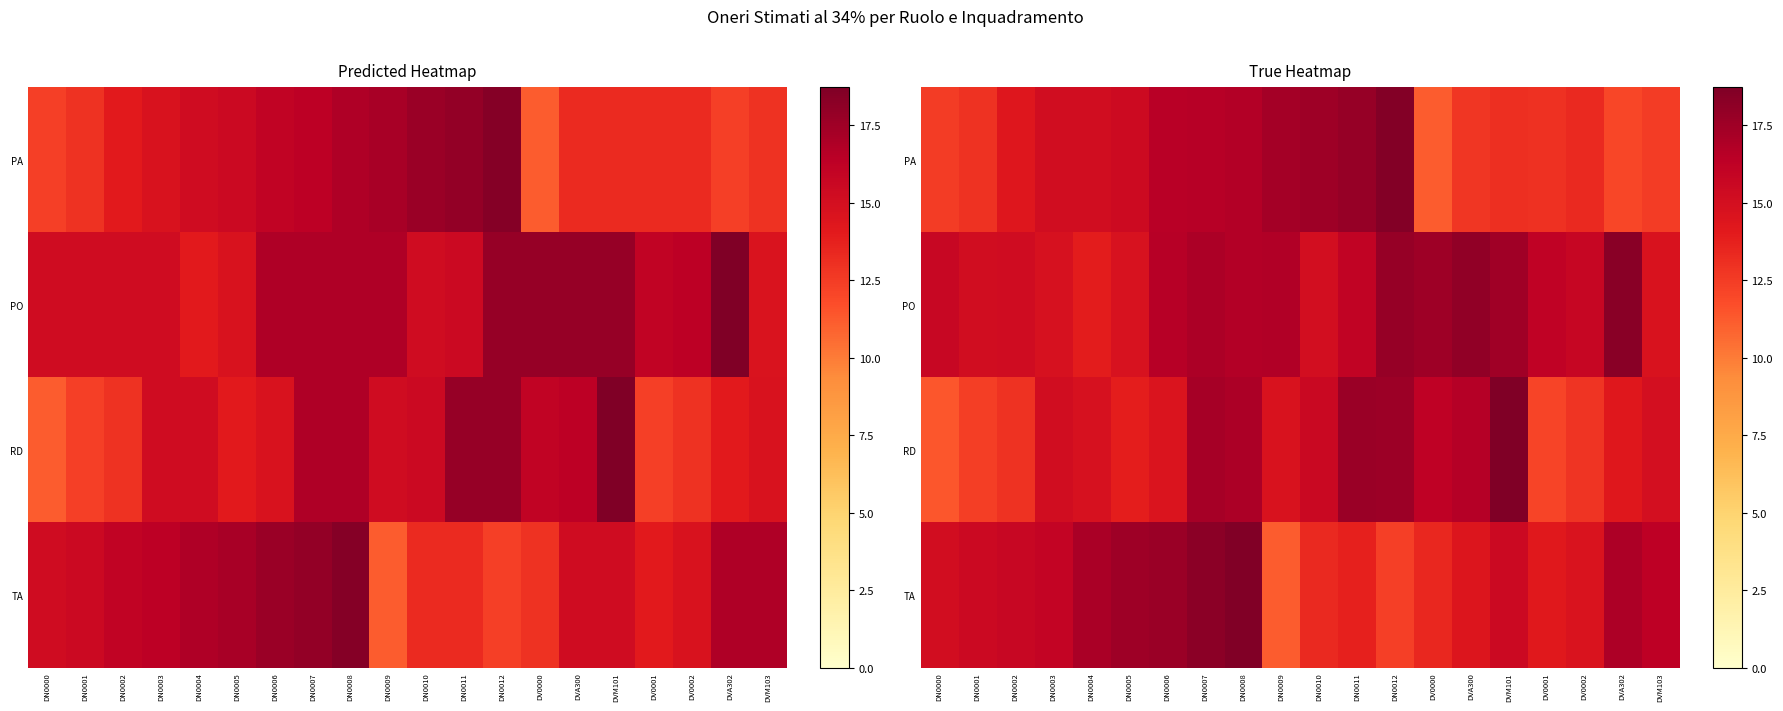

Between DN0008 and DN0011, which series saw the biggest shift?

TA